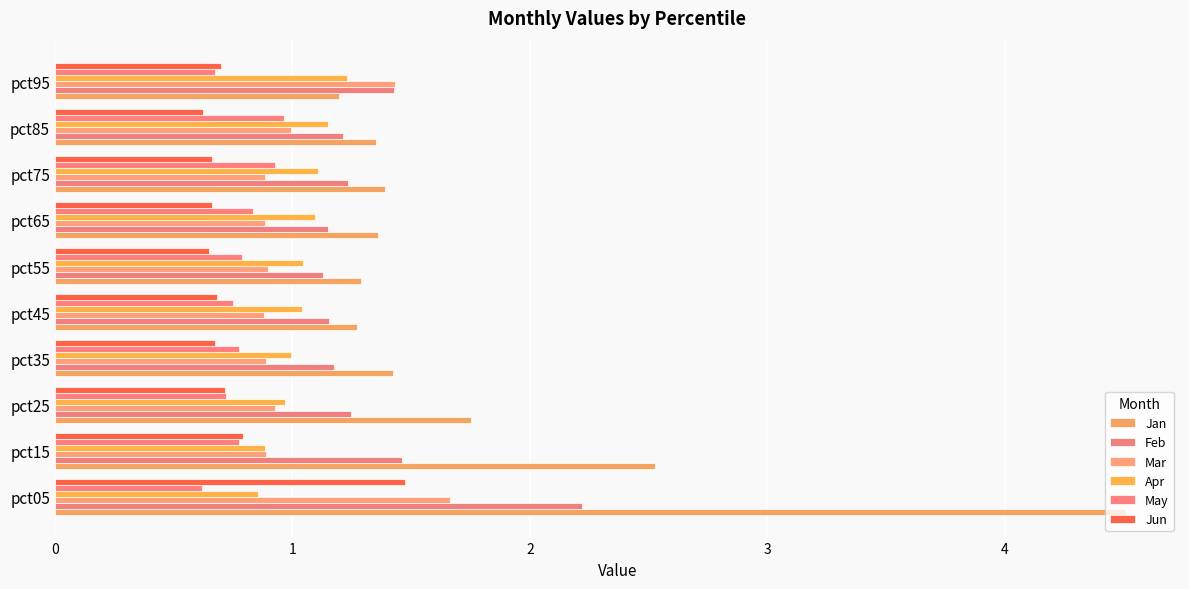

At which label is Mar closest to 1?

pct85